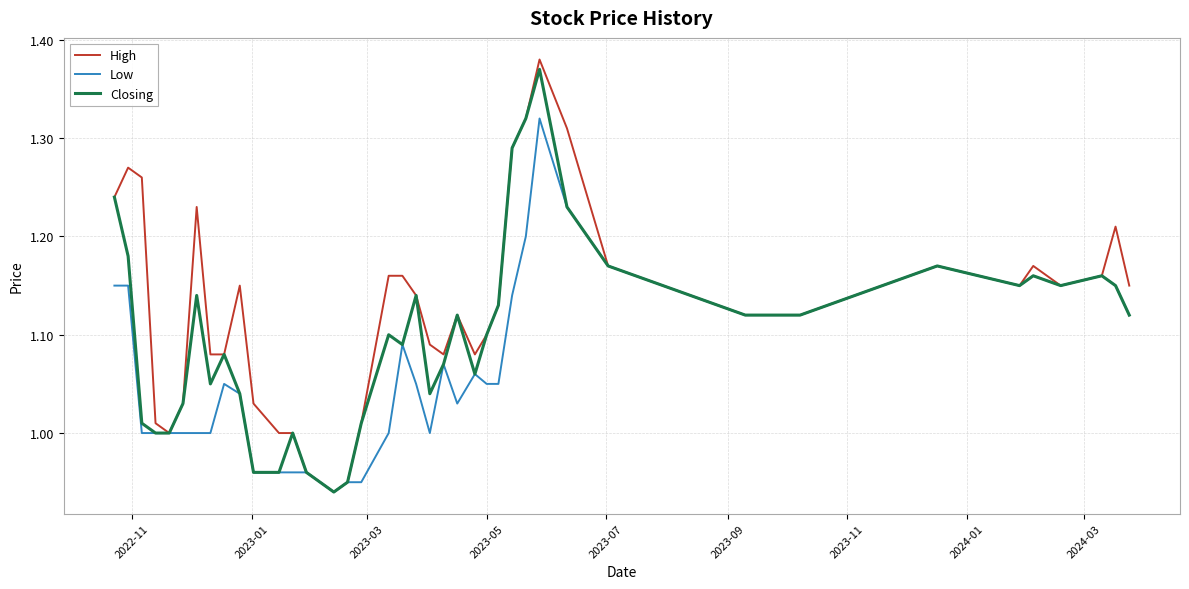

Rank the series by their average value, from lowest to highest.

Low, Closing, High